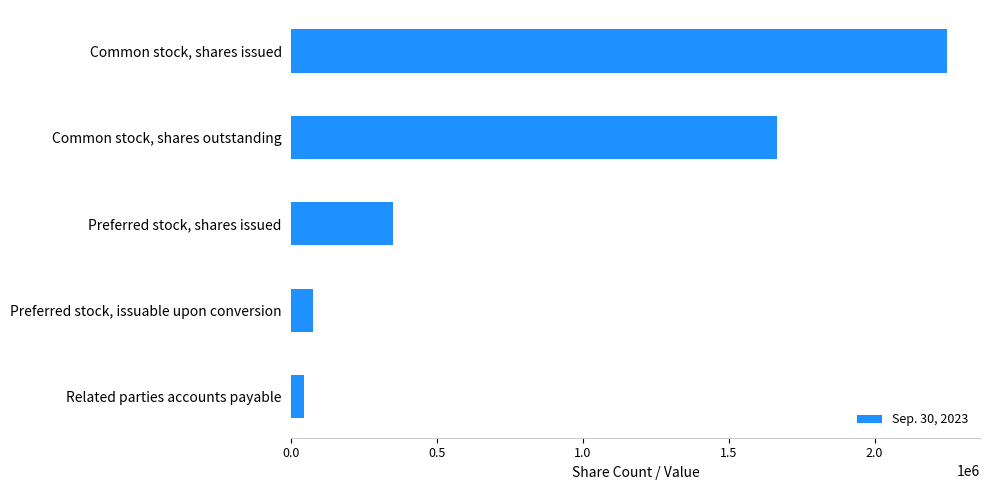

What is the sum of all values?

4380808